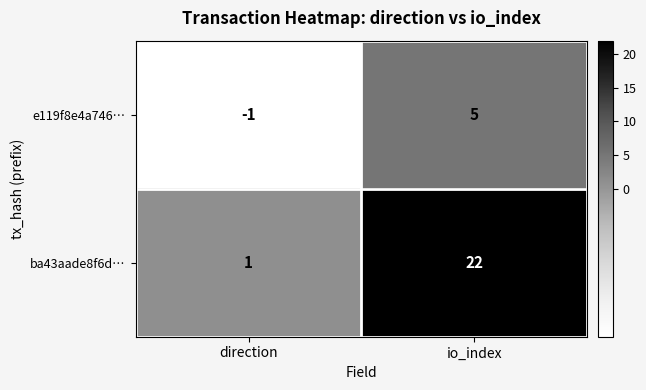

What is the sum of all ba43aade8f6d… values?

23